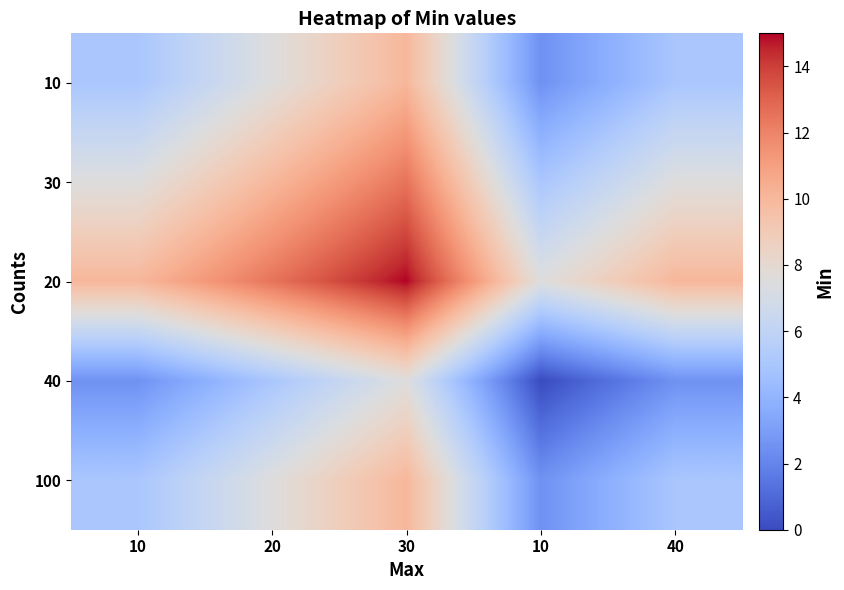

Rank the categories by 20 value from lowest to highest.

10, 10, 40, 20, 30